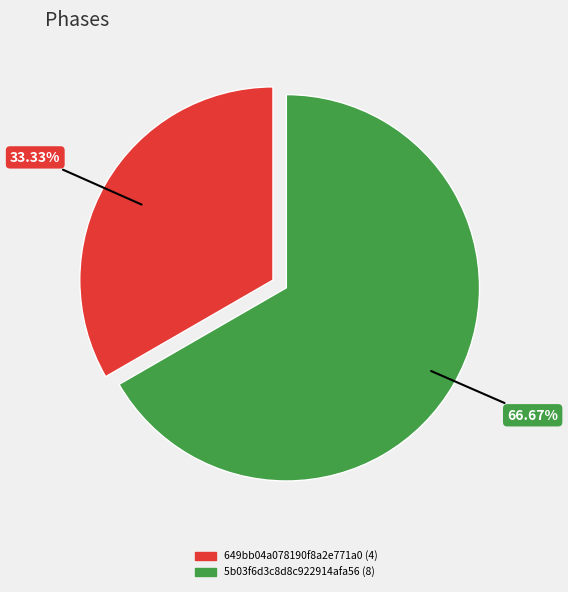

To the nearest percent, what is the average slice percentage?

50%